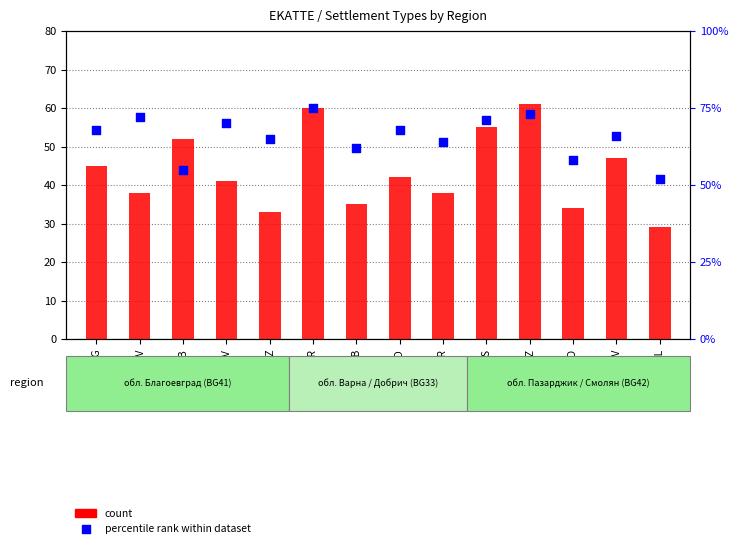

At how many categories does at least one series exceed 45?

14